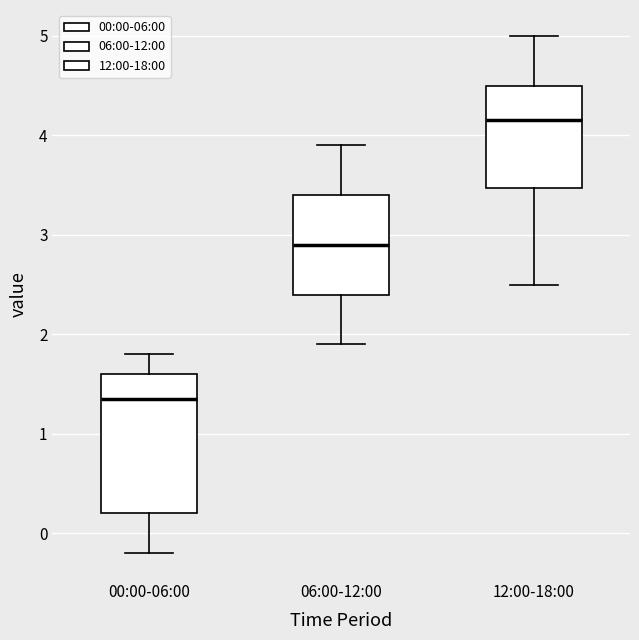

Comparing the boxes themselves (not the whiskers), which one is the tallest?

00:00-06:00